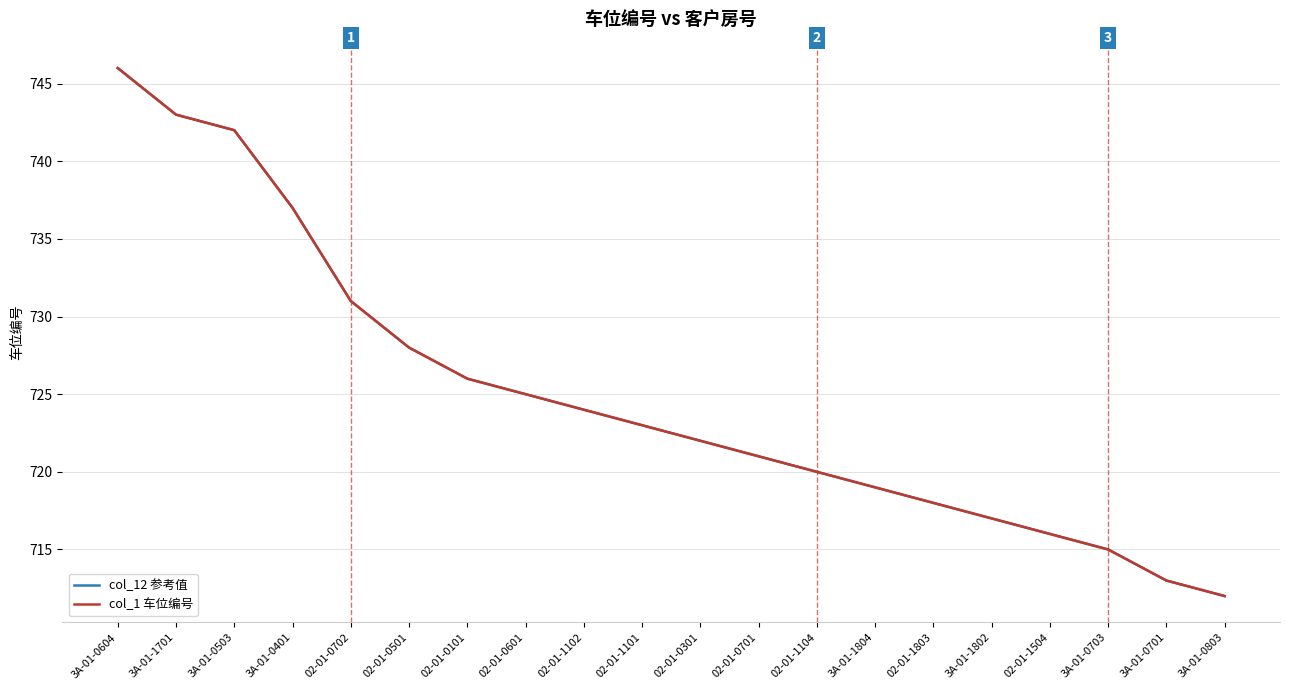

Reading left to right, list all the values displayed in this chart.

col_12 参考值: 3A-01-0604=746	3A-01-1701=743	3A-01-0503=742	3A-01-0401=737	02-01-0702=731	02-01-0501=728	02-01-0101=726	02-01-0601=725	02-01-1102=724	02-01-1101=723	02-01-0301=722	02-01-0701=721	02-01-1104=720	3A-01-1804=719	02-01-1803=718	3A-01-1802=717	02-01-1504=716	3A-01-0703=715	3A-01-0701=713	3A-01-0803=712
col_1 车位编号: 3A-01-0604=746	3A-01-1701=743	3A-01-0503=742	3A-01-0401=737	02-01-0702=731	02-01-0501=728	02-01-0101=726	02-01-0601=725	02-01-1102=724	02-01-1101=723	02-01-0301=722	02-01-0701=721	02-01-1104=720	3A-01-1804=719	02-01-1803=718	3A-01-1802=717	02-01-1504=716	3A-01-0703=715	3A-01-0701=713	3A-01-0803=712